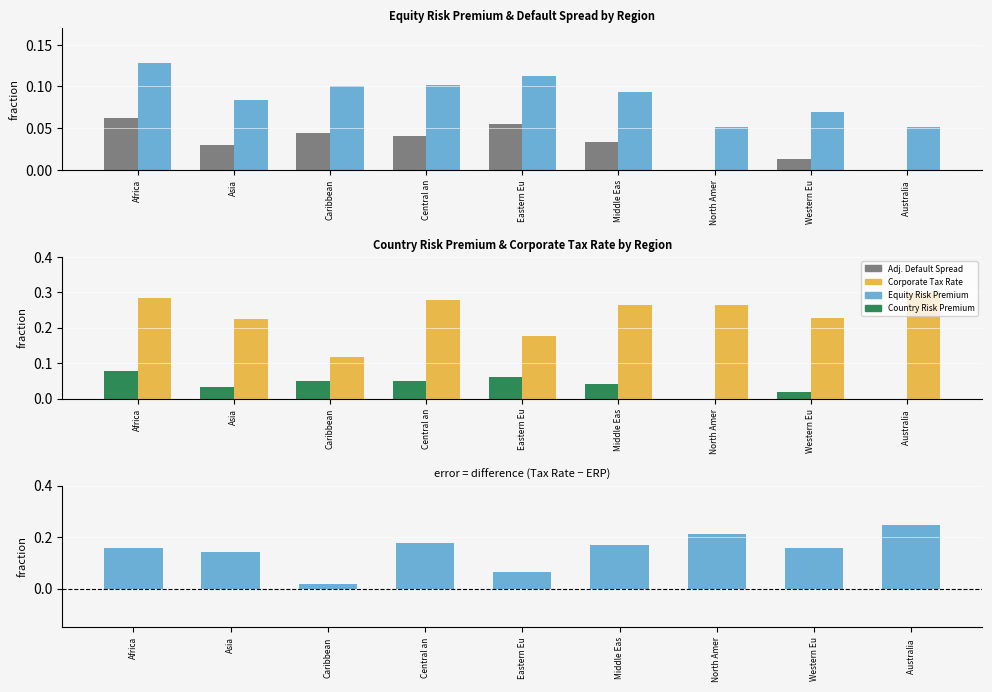

At which category is the sum across all series the highest?

Africa